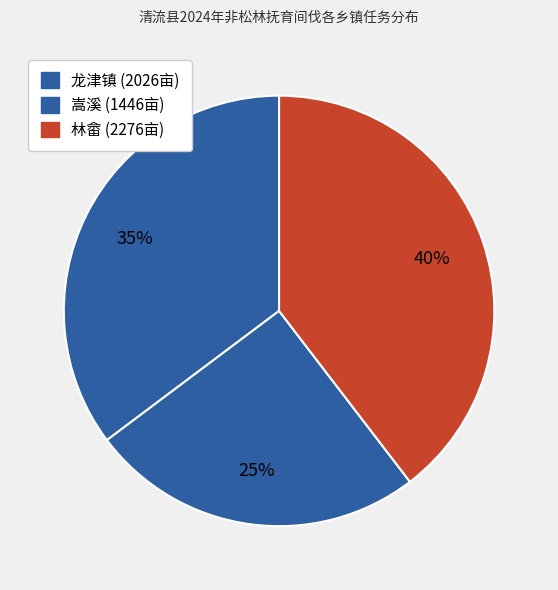

To the nearest percent, what percentage of the pie is 林畲?

40%